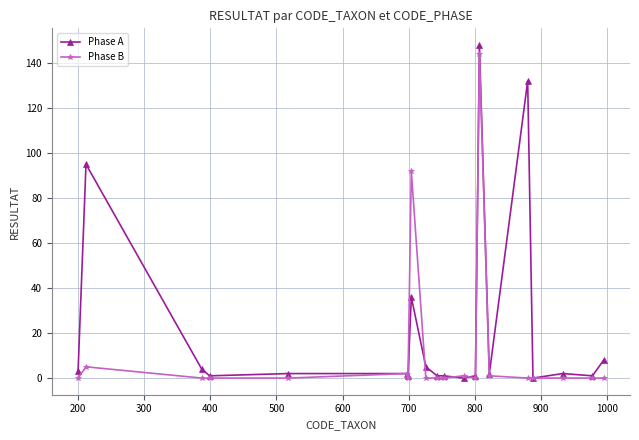

Rank the series by their average value, from lowest to highest.

Phase B, Phase A